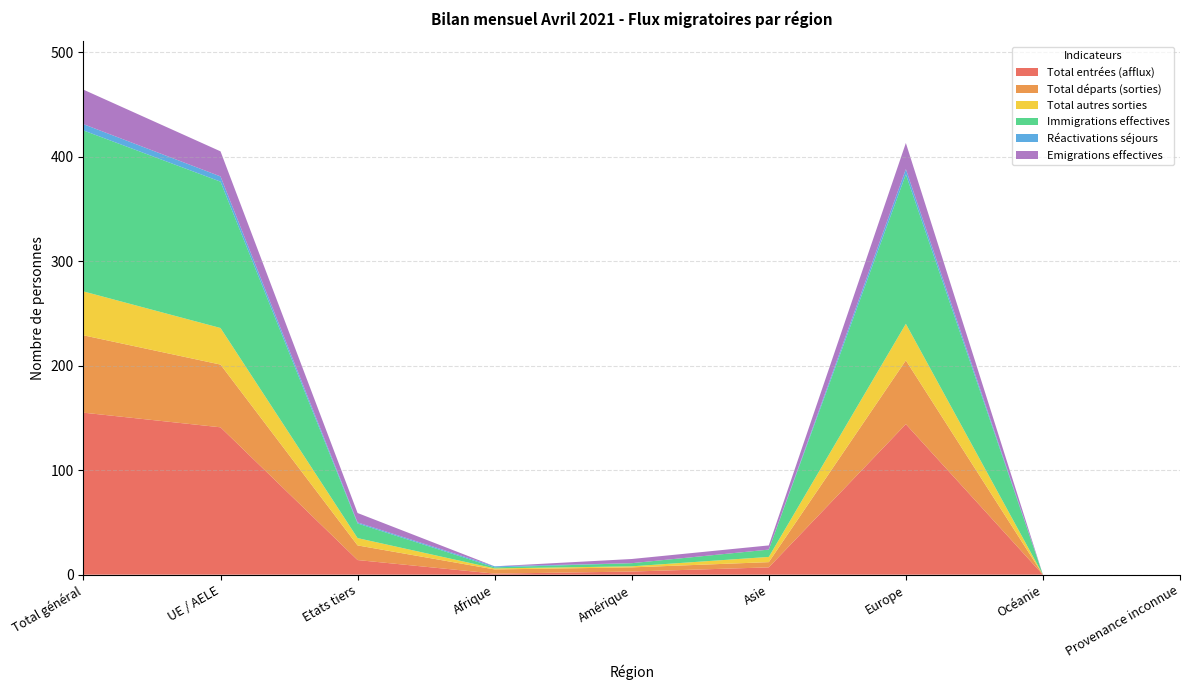

Reading right to left, transcribe all the data shown in this chart.

Total entrées (afflux): 0	0	144	7	3	1	14	141	155
Total départs (sorties): 0	0	61	5	4	4	14	60	74
Total autres sorties: 0	0	35	5	1	1	7	35	42
Immigrations effectives: 0	0	143	7	3	1	14	140	154
Réactivations séjours: 0	0	5	0	0	1	1	5	6
Emigrations effectives: 0	0	25	4	4	0	9	24	33